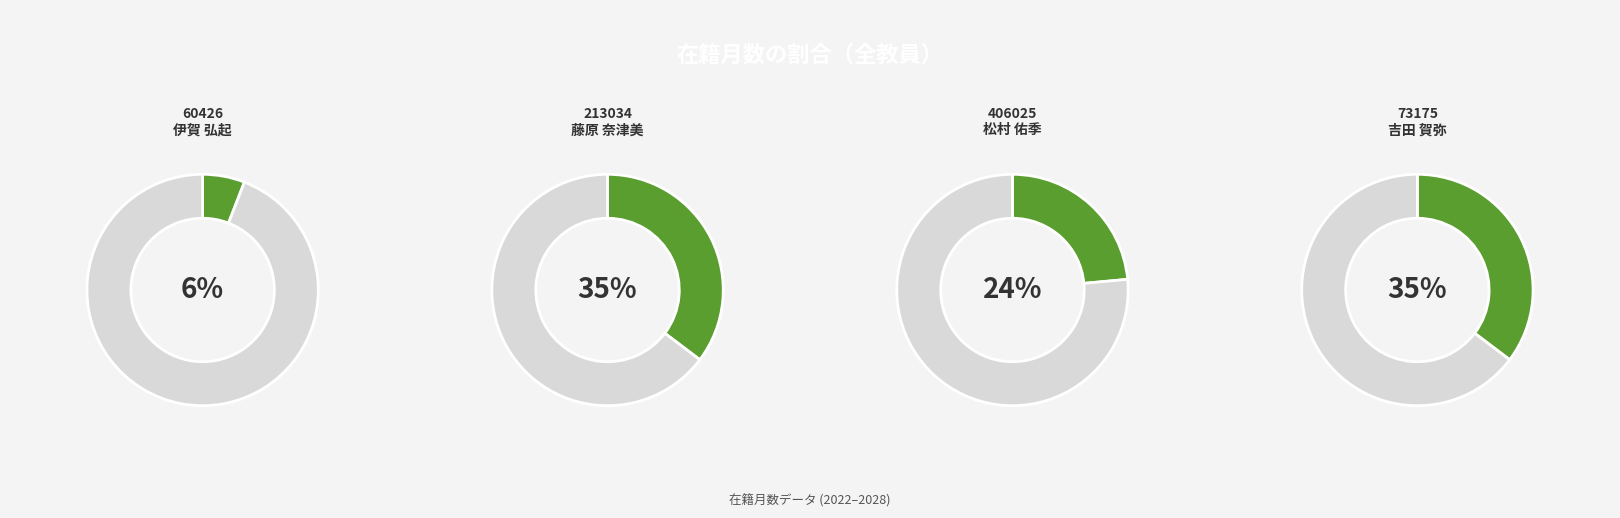

To the nearest percent, what percentage of the pie is 406025
松村 佑季?

24%